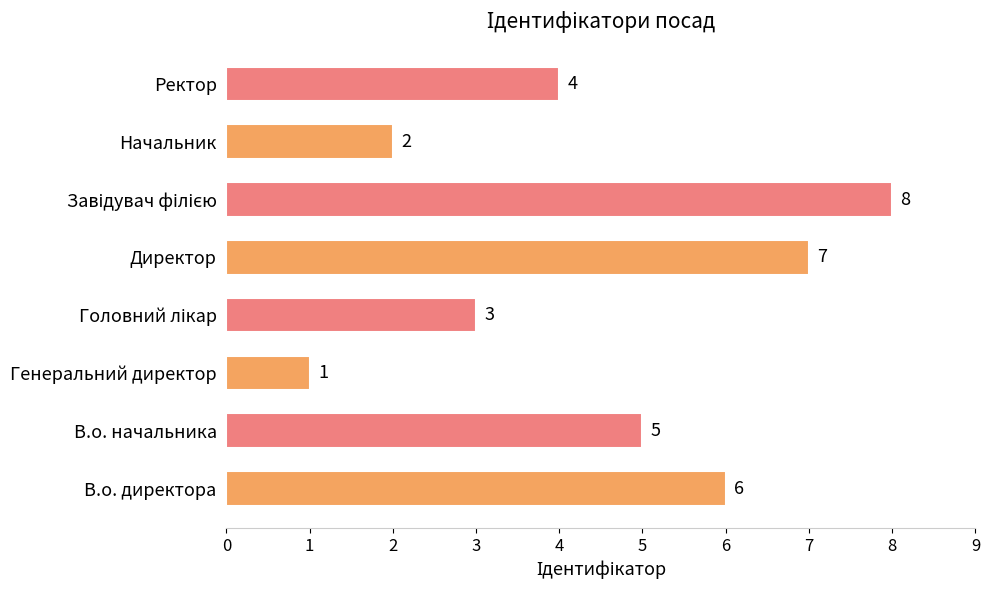

Which label corresponds to the smallest value in the chart?

Генеральний директор